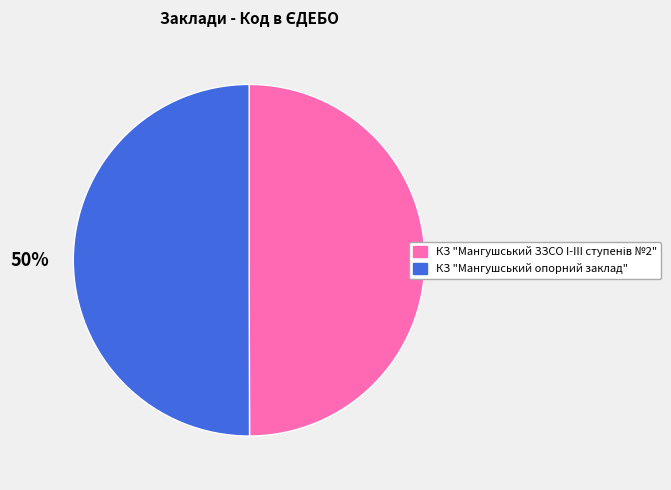

To the nearest percent, what portion does КЗ "Мангушський опорний заклад" represent?

50%